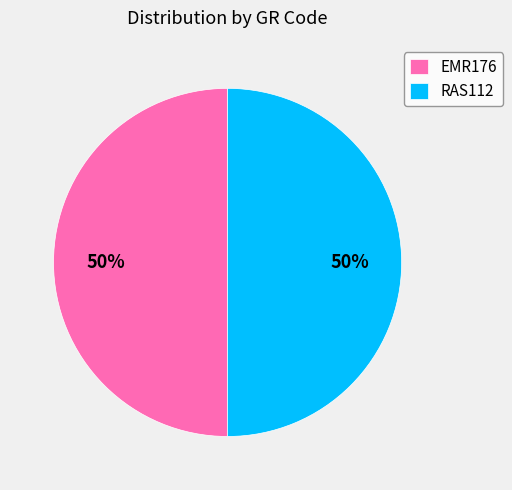

To the nearest percent, what percentage of the pie is RAS112?

50%